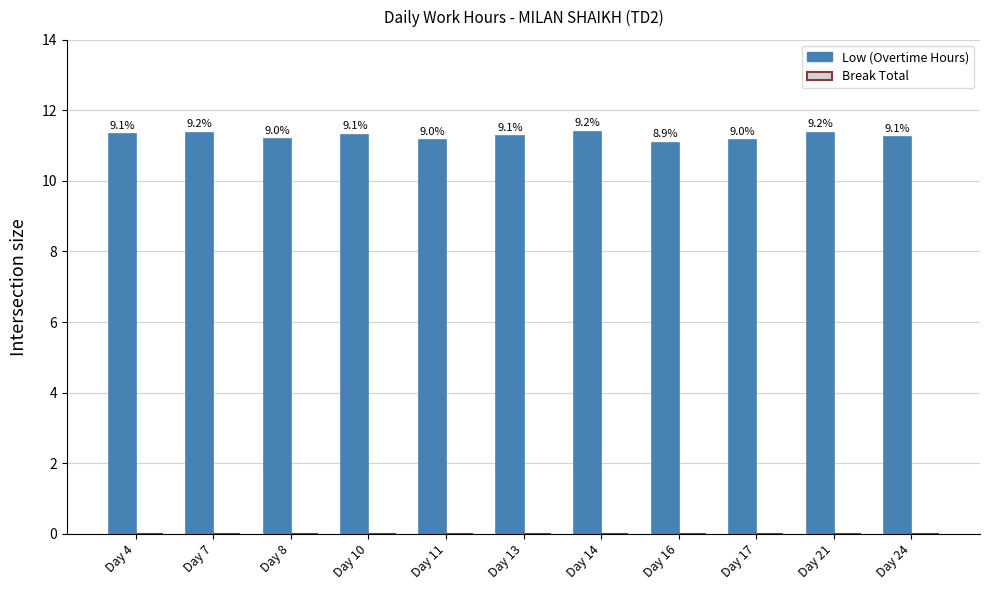

Does the chart contain stacked bars?

No